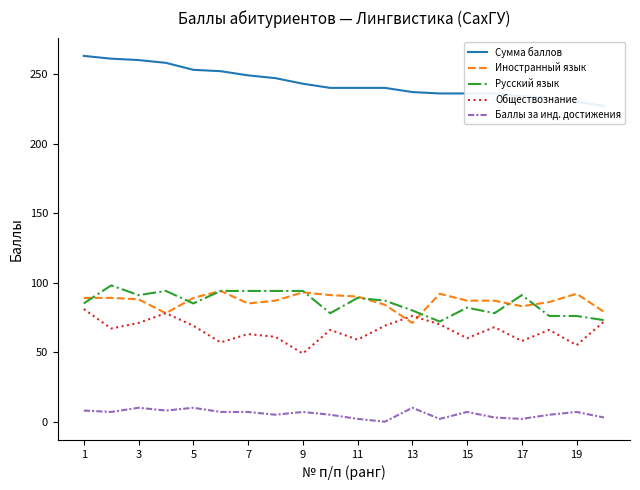

True or false: Баллы за инд. достижения and Обществознание intersect in this chart.

False